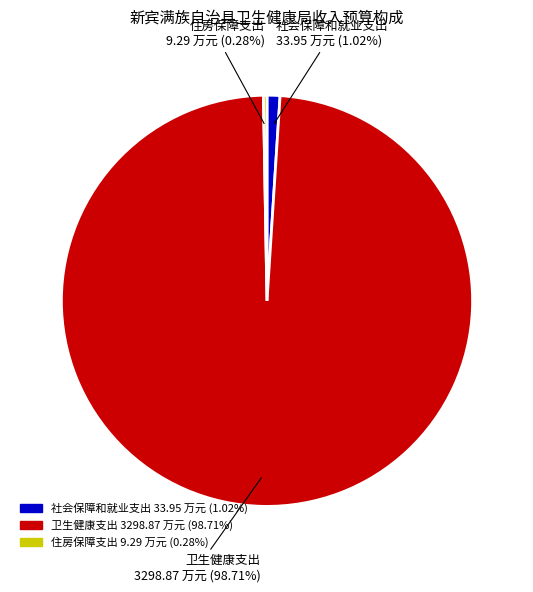

Which has a higher value, 卫生健康支出 or 社会保障和就业支出?

卫生健康支出